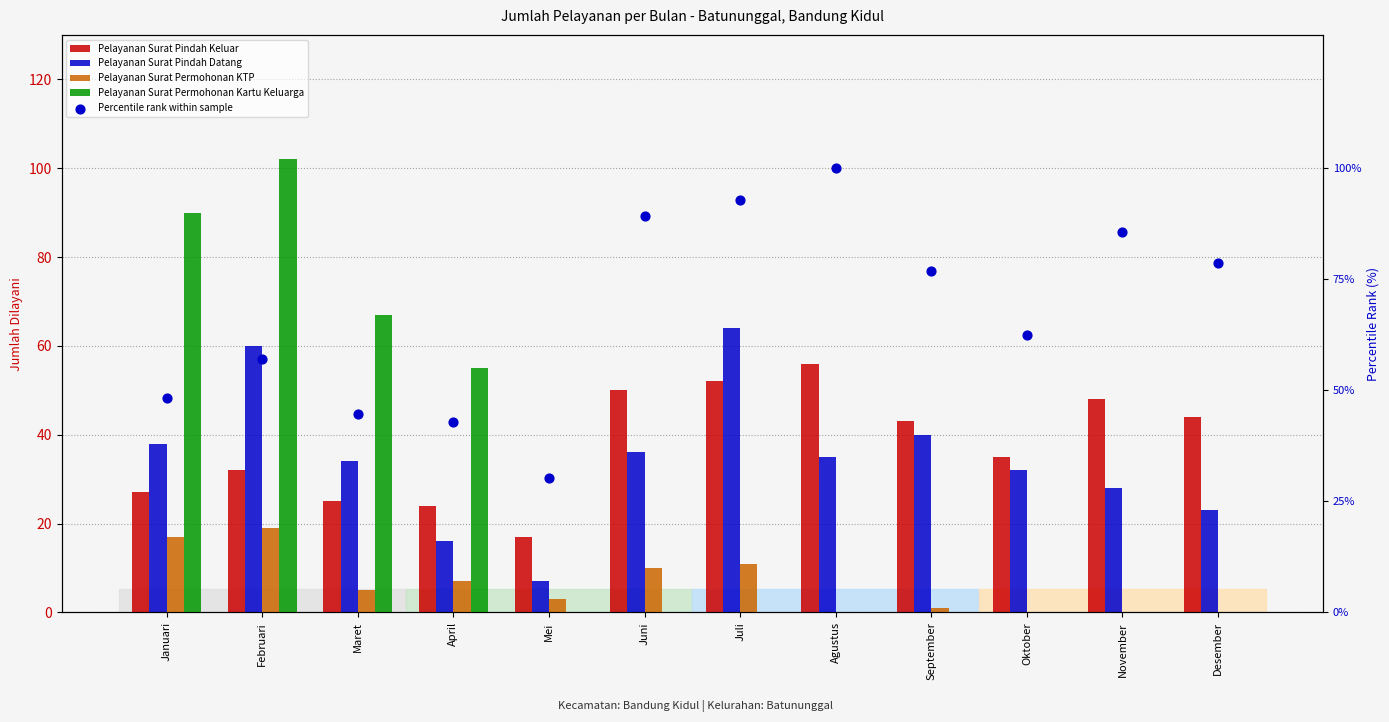

What are all the series names shown in the legend?

Pelayanan Surat Pindah Keluar, Pelayanan Surat Pindah Datang, Pelayanan Surat Permohonan KTP, Pelayanan Surat Permohonan Kartu Keluarga, Percentile rank within sample